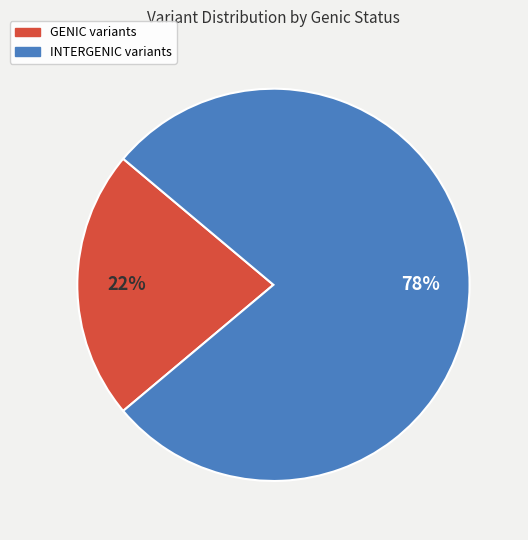

Combined, do INTERGENIC and GENIC account for over 50%?

Yes